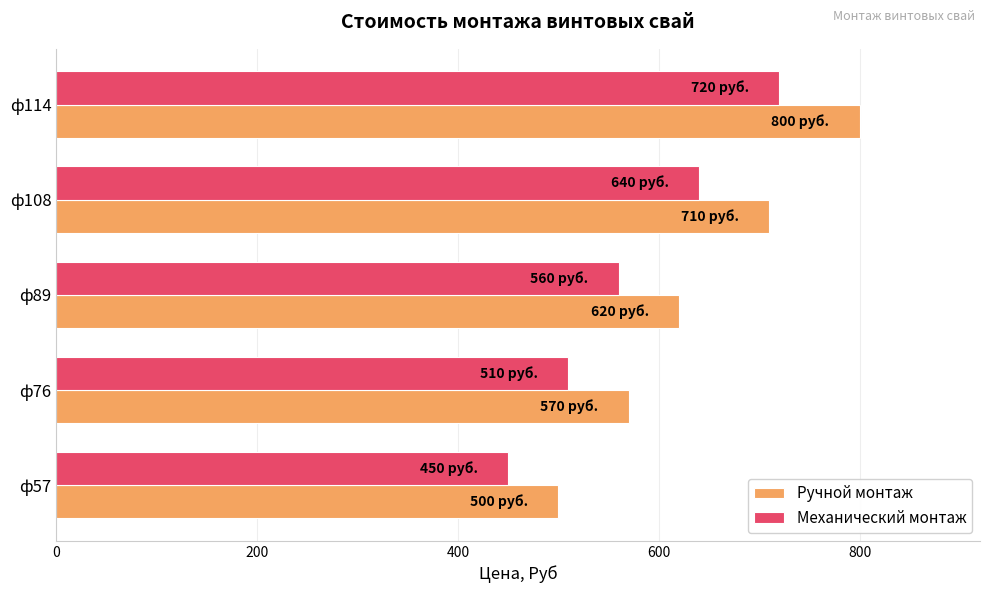

Is it true that Ручной монтаж equals 500 at ф57?

True